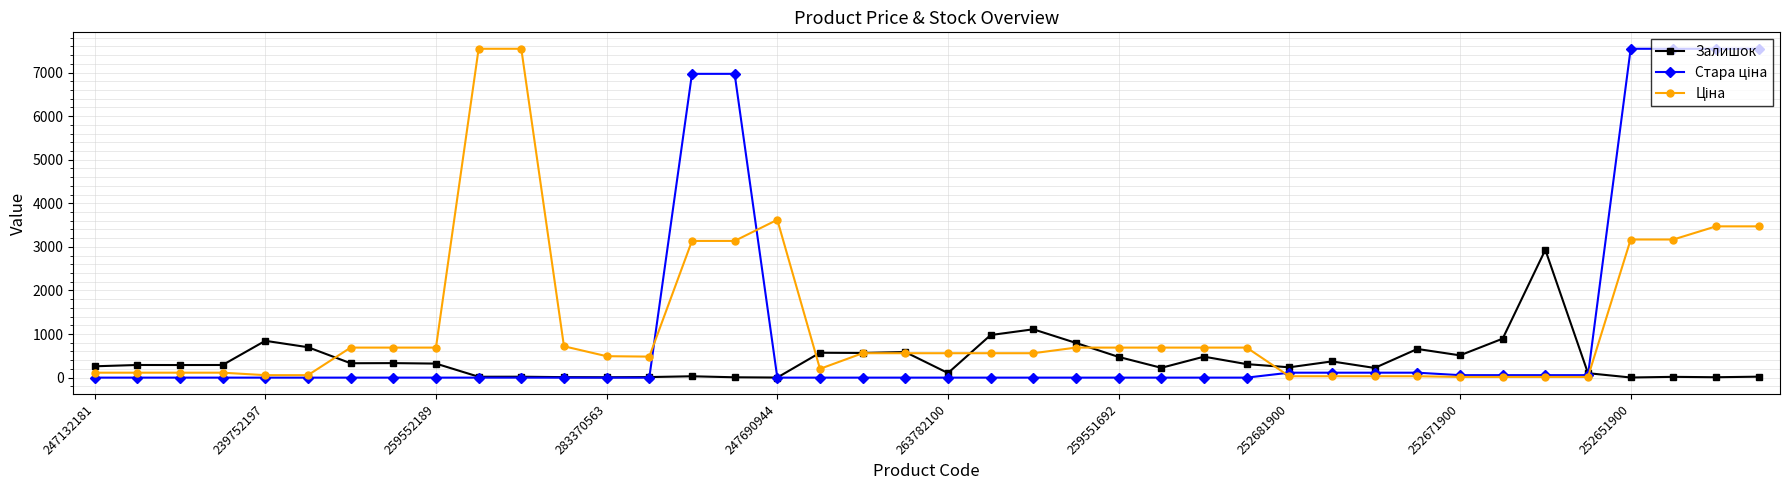

What is the value of the Залишок point at the 3rd from the left?

289.0